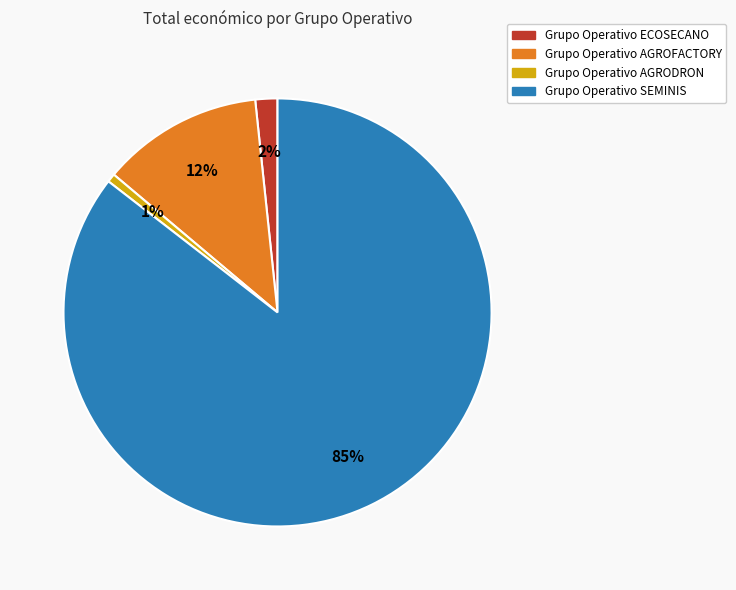

Is it true that Grupo Operativo ECOSECANO is 16% of the pie?

False